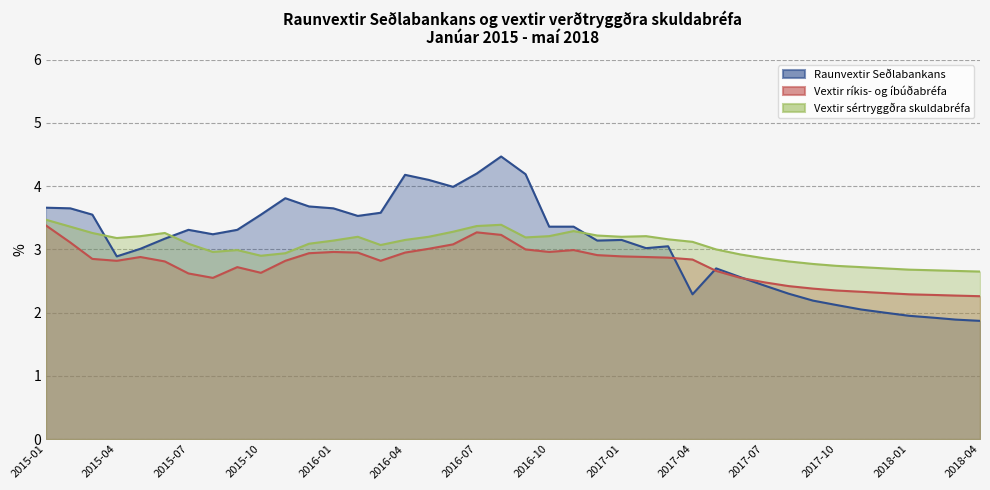

What are all the series names shown in the legend?

Raunvextir Seðlabankans, Vextir ríkis- og íbúðabréfa, Vextir sértryggðra skuldabréfa